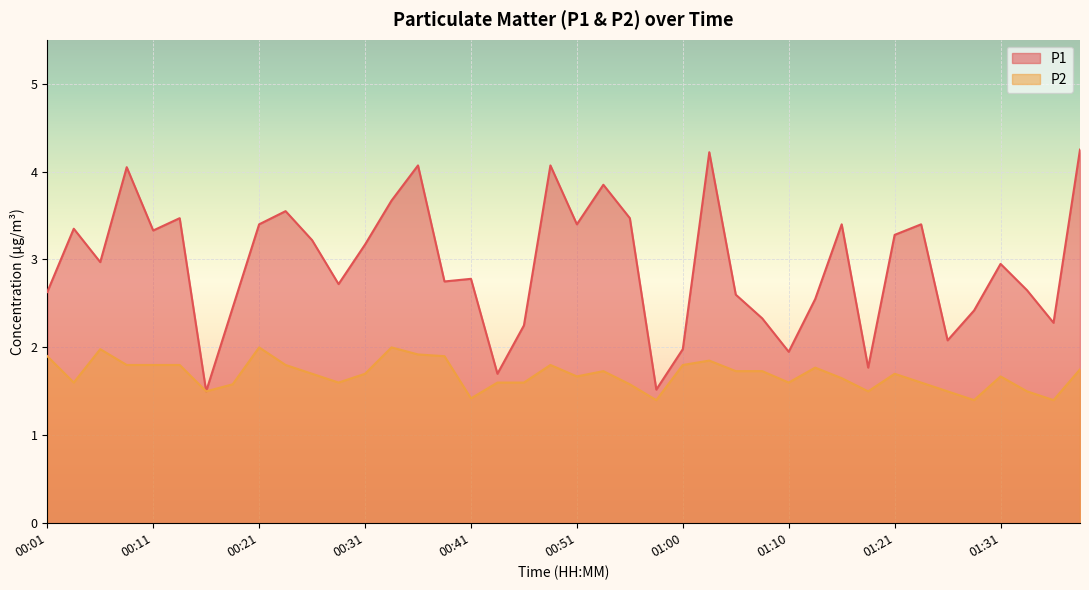

Is it true that P1 equals 1.0 at 00:58?

False